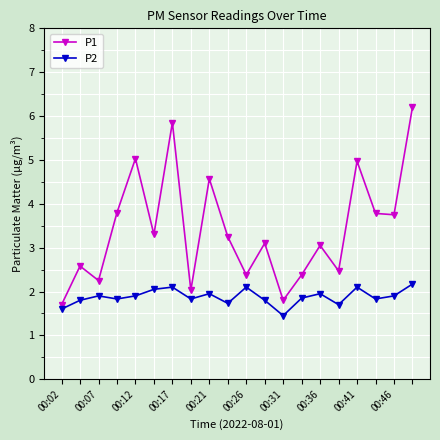

True or false: P1 has more than 0 interior local peaks.

True